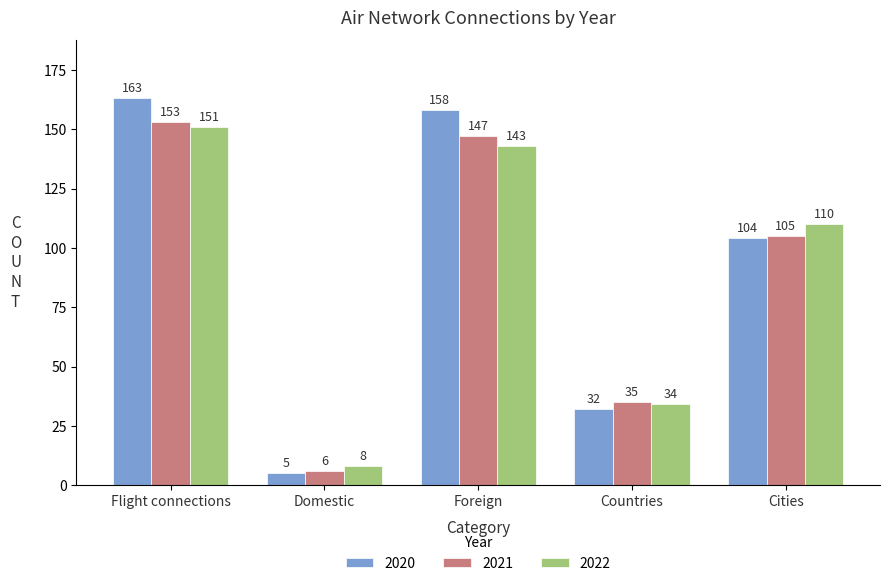

Which series changed the most between Domestic and Cities?

2022